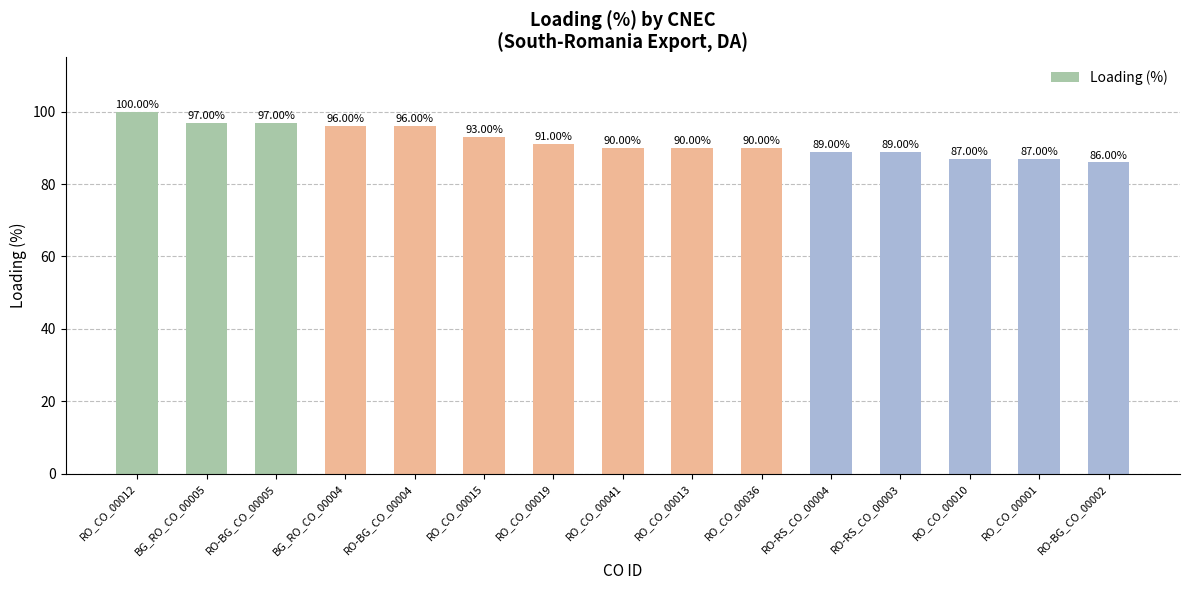

What is the sum of all values?

1378